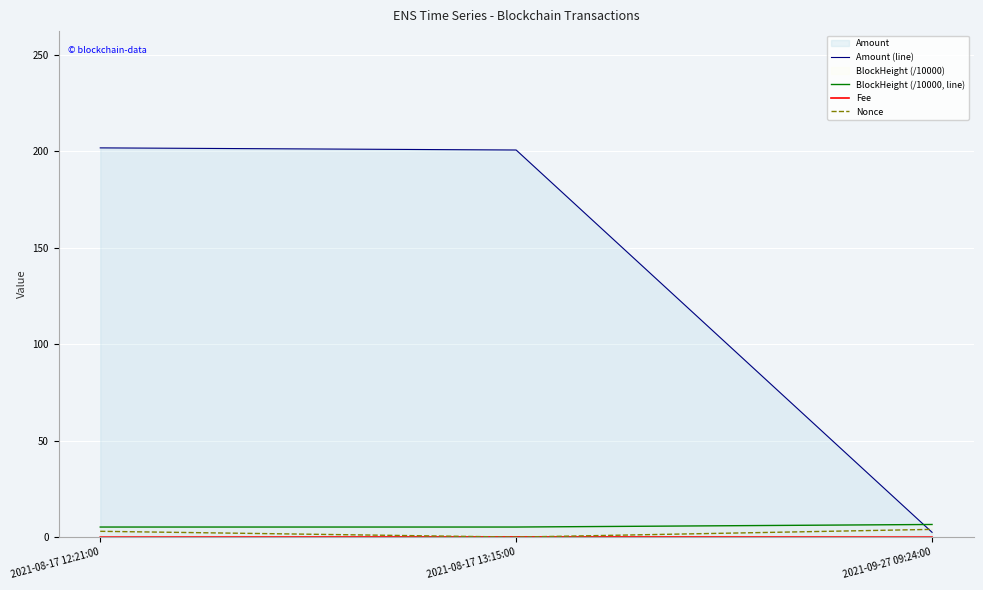

What is the sum of all Fee values?

0.1